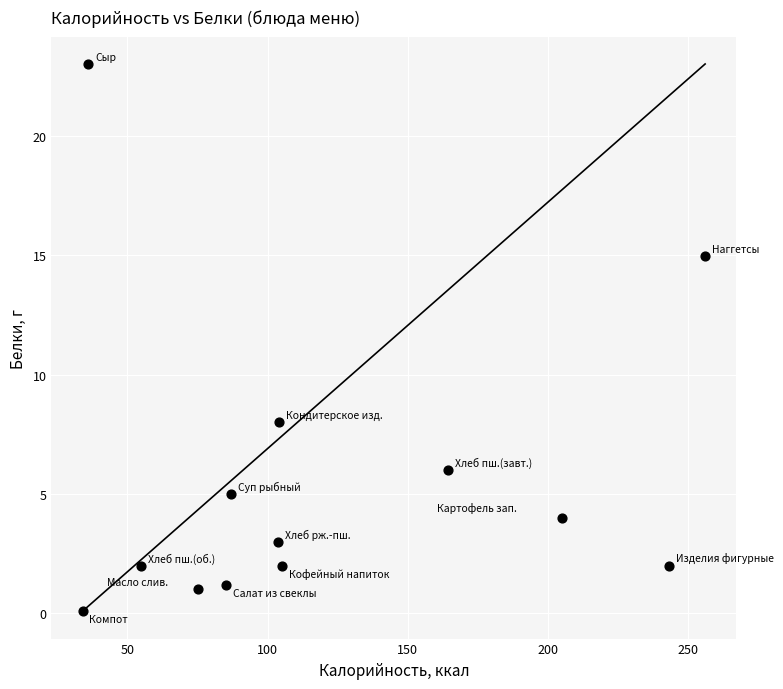

What is the range of Y values (max minus min)?

22.9